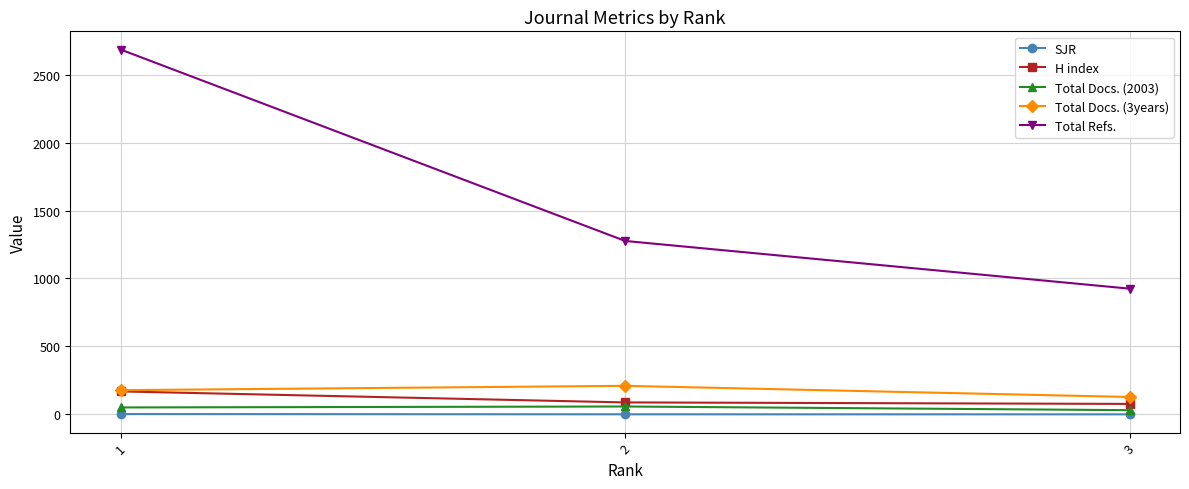

What is the value of the Total Refs. point at the 2nd from the left?

1276.0